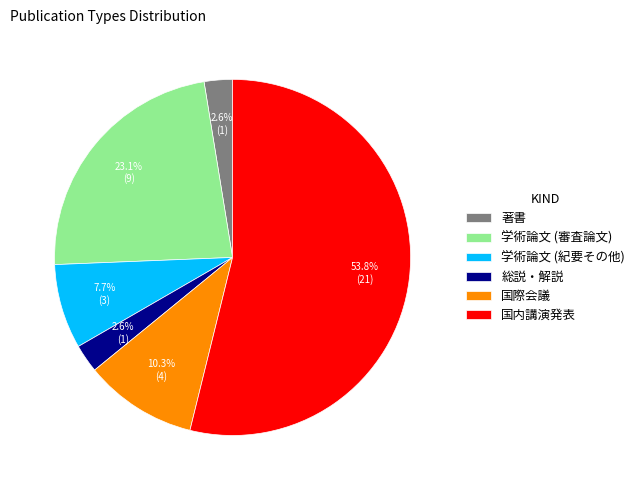

Which has a higher value, 学術論文 (紀要その他) or 学術論文 (審査論文)?

学術論文 (審査論文)